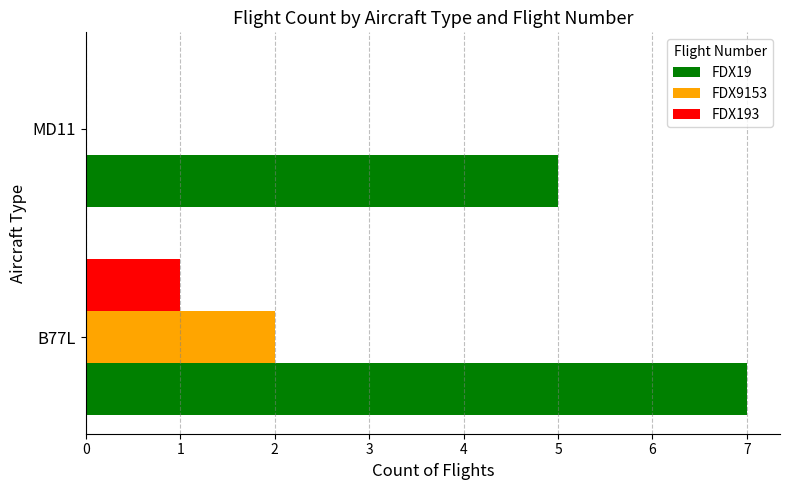

Is it true that FDX19 equals 4 at B77L?

False